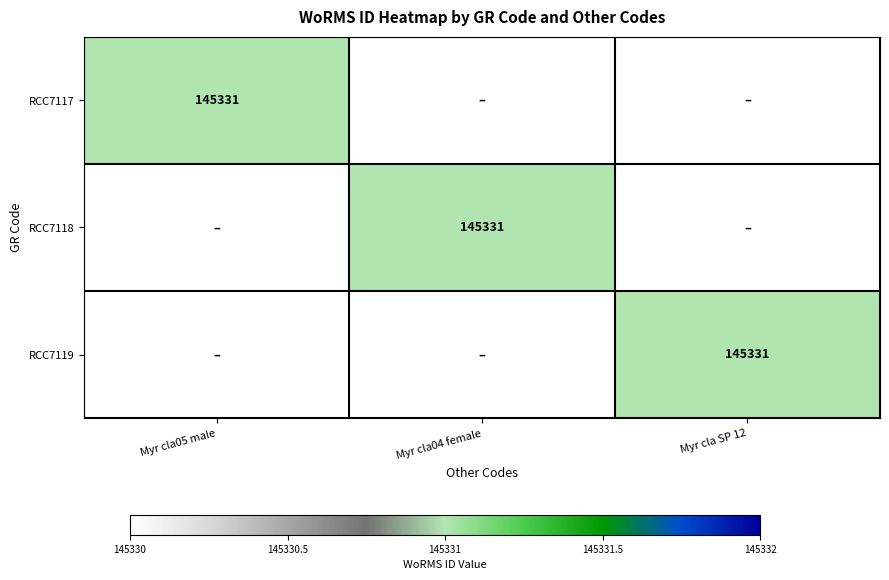

Is it true that RCC7118 equals 233558 at Myr cla04 female?

False